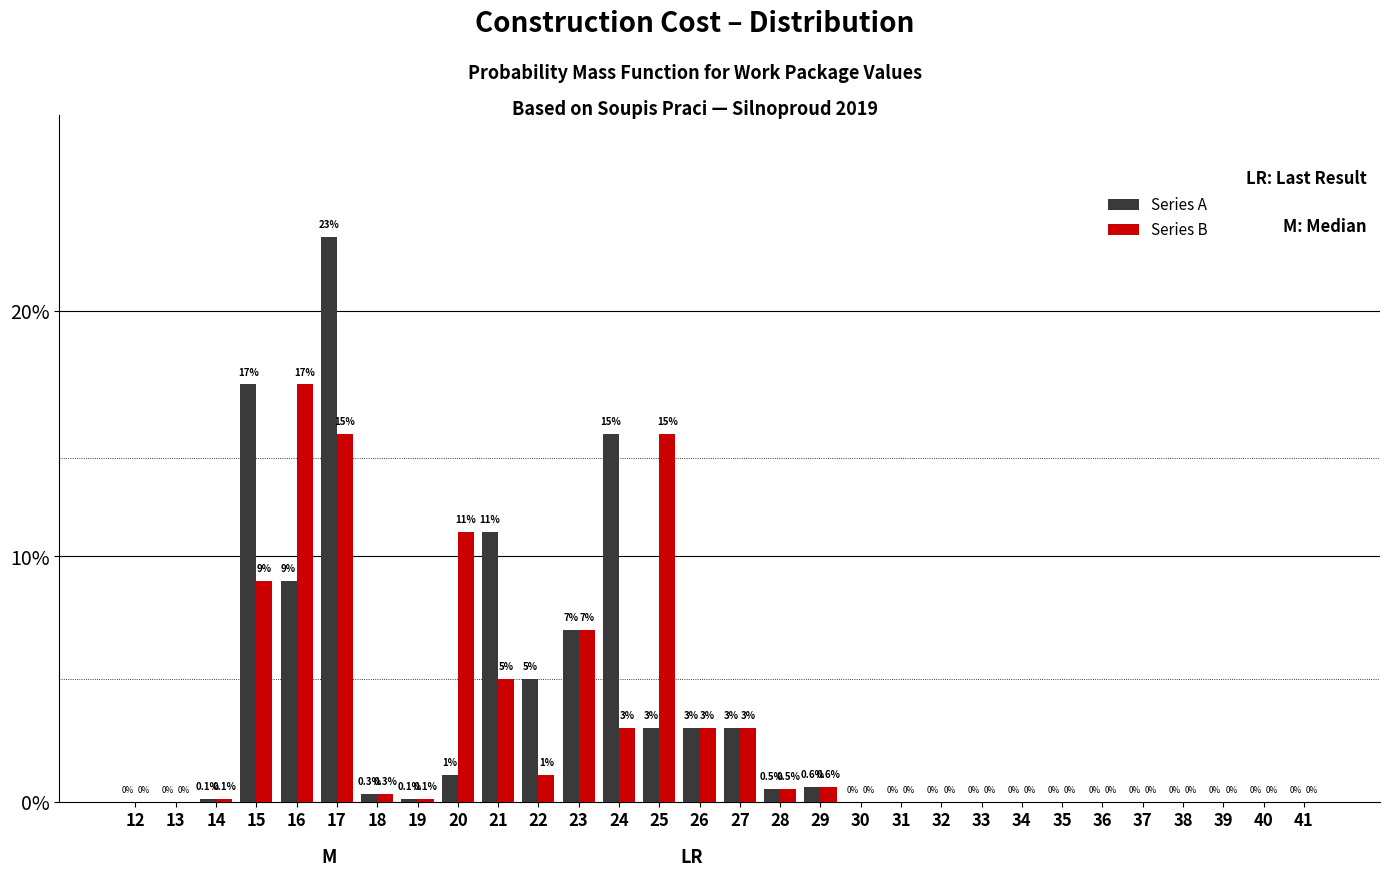

Reading right to left, extract all data points from this chart.

Series A: 41=0.0	40=0.0	39=0.0	38=0.0	37=0.0	36=0.0	35=0.0	34=0.0	33=0.0	32=0.0	31=0.0	30=0.0	29=0.6	28=0.5	27=3.0	26=3.0	25=3.0	24=15.0	23=7.0	22=5.0	21=11.0	20=1.1	19=0.1	18=0.3	17=23.0	16=9.0	15=17.0	14=0.1	13=0.0	12=0.0
Series B: 41=0.0	40=0.0	39=0.0	38=0.0	37=0.0	36=0.0	35=0.0	34=0.0	33=0.0	32=0.0	31=0.0	30=0.0	29=0.6	28=0.5	27=3.0	26=3.0	25=15.0	24=3.0	23=7.0	22=1.1	21=5.0	20=11.0	19=0.1	18=0.3	17=15.0	16=17.0	15=9.0	14=0.1	13=0.0	12=0.0